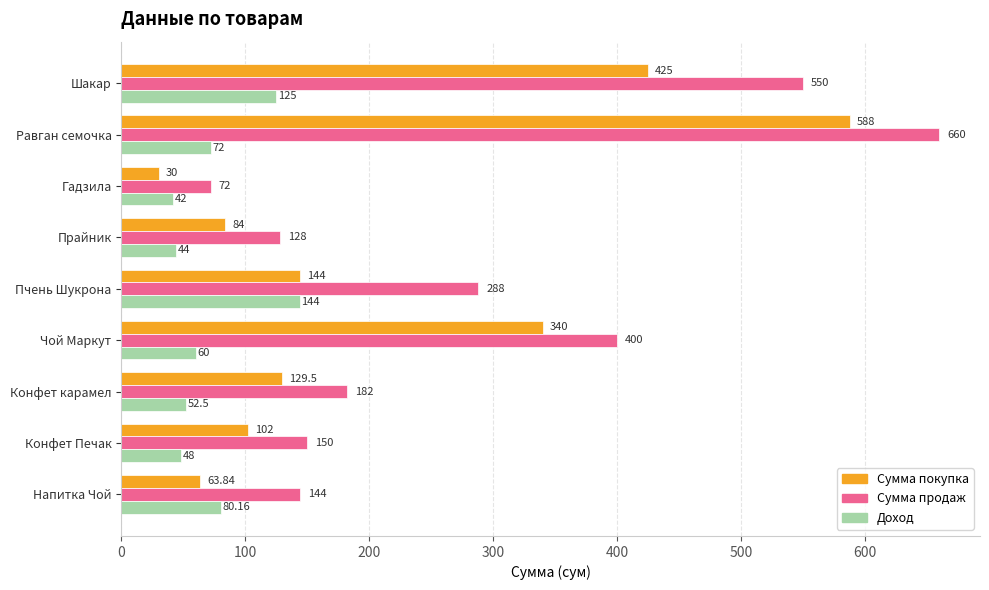

What is the total value across all series at Чой Маркут?

800.0